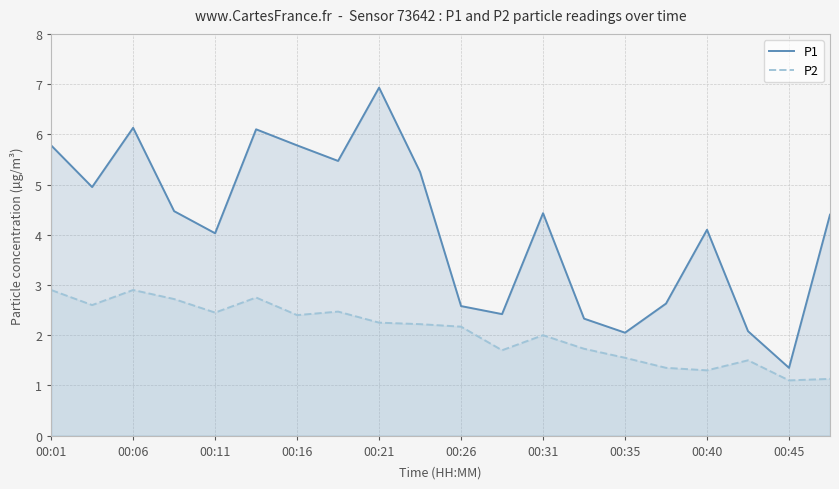

The P1 series shows 2.0 at 00:35. True or false?

True